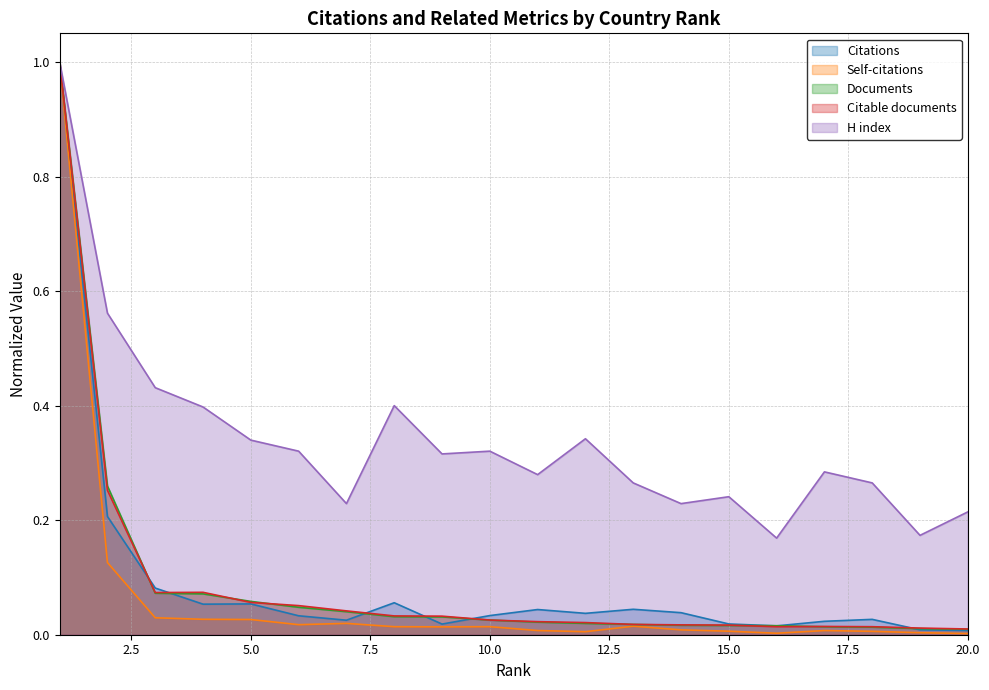

What is the sum of the H index values at 19 and 1?

1.2